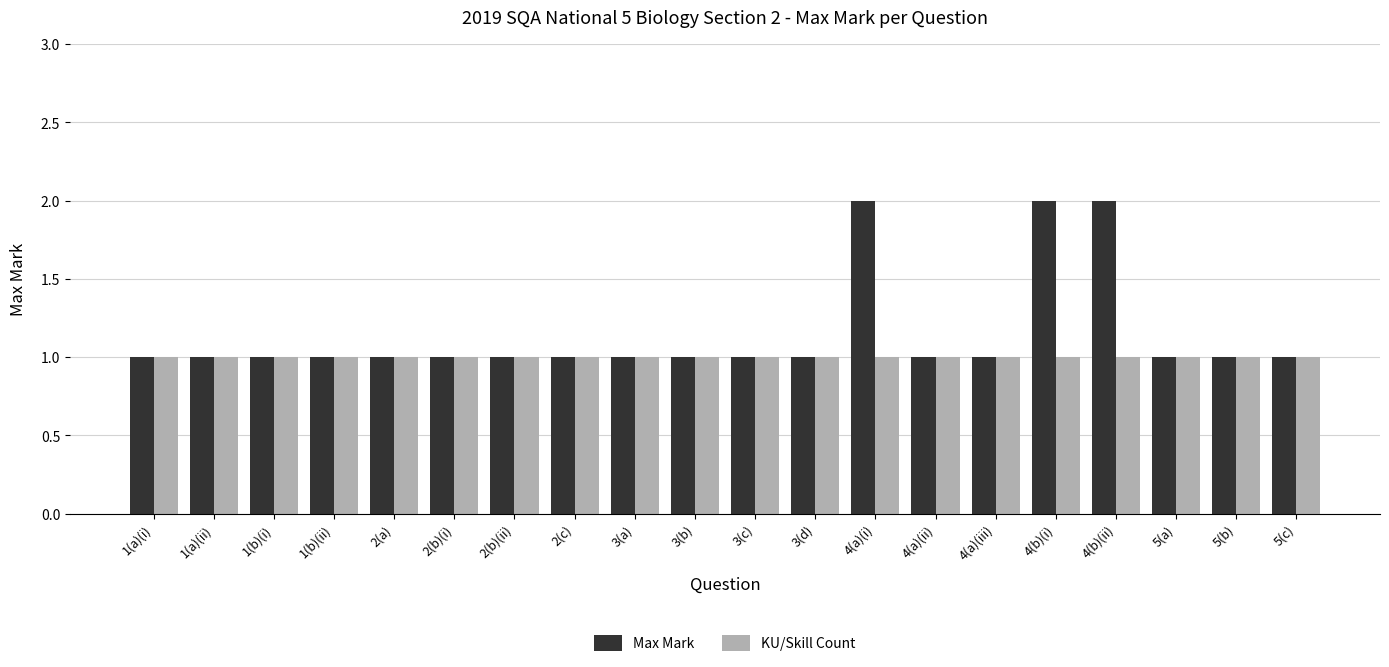

Reading left to right, extract all data points from this chart.

Max Mark: 1(a)(i)=1	1(a)(ii)=1	1(b)(i)=1	1(b)(ii)=1	2(a)=1	2(b)(i)=1	2(b)(ii)=1	2(c)=1	3(a)=1	3(b)=1	3(c)=1	3(d)=1	4(a)(i)=2	4(a)(ii)=1	4(a)(iii)=1	4(b)(i)=2	4(b)(ii)=2	5(a)=1	5(b)=1	5(c)=1
KU/Skill Count: 1(a)(i)=1	1(a)(ii)=1	1(b)(i)=1	1(b)(ii)=1	2(a)=1	2(b)(i)=1	2(b)(ii)=1	2(c)=1	3(a)=1	3(b)=1	3(c)=1	3(d)=1	4(a)(i)=1	4(a)(ii)=1	4(a)(iii)=1	4(b)(i)=1	4(b)(ii)=1	5(a)=1	5(b)=1	5(c)=1